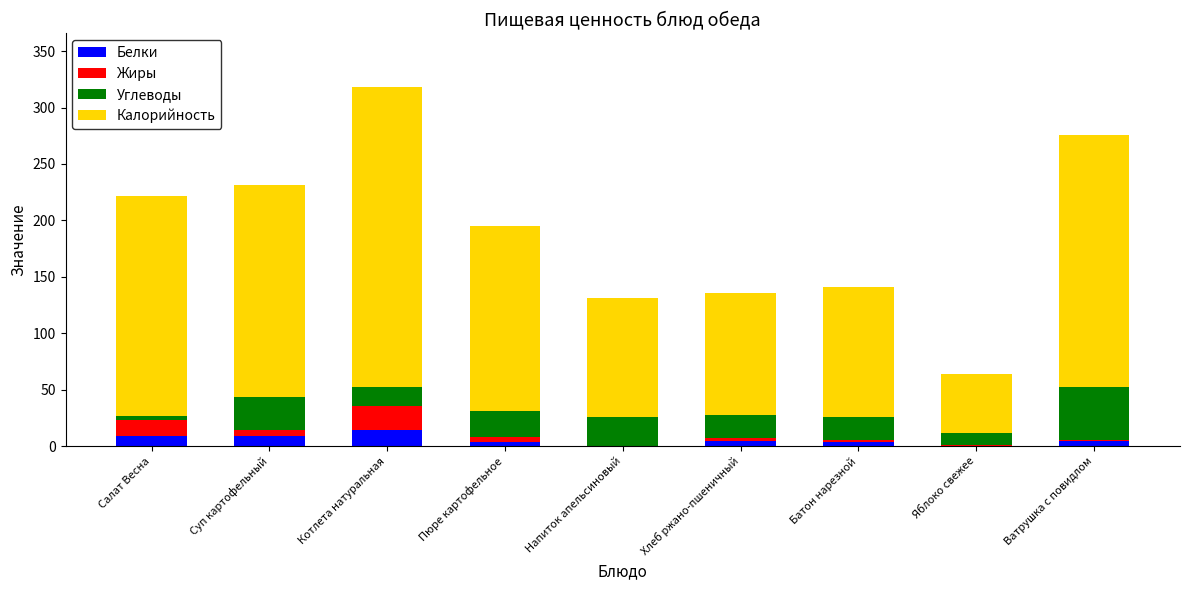

At which category is the sum across all series the highest?

Котлета натуральная